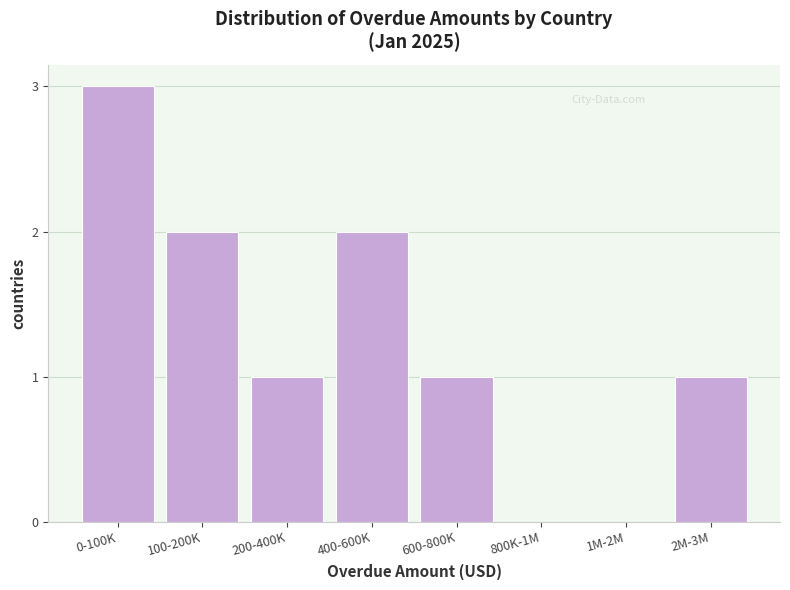

Reading right to left, what are all the values shown in this chart?

2M-3M=1	1M-2M=0	800K-1M=0	600-800K=1	400-600K=2	200-400K=1	100-200K=2	0-100K=3